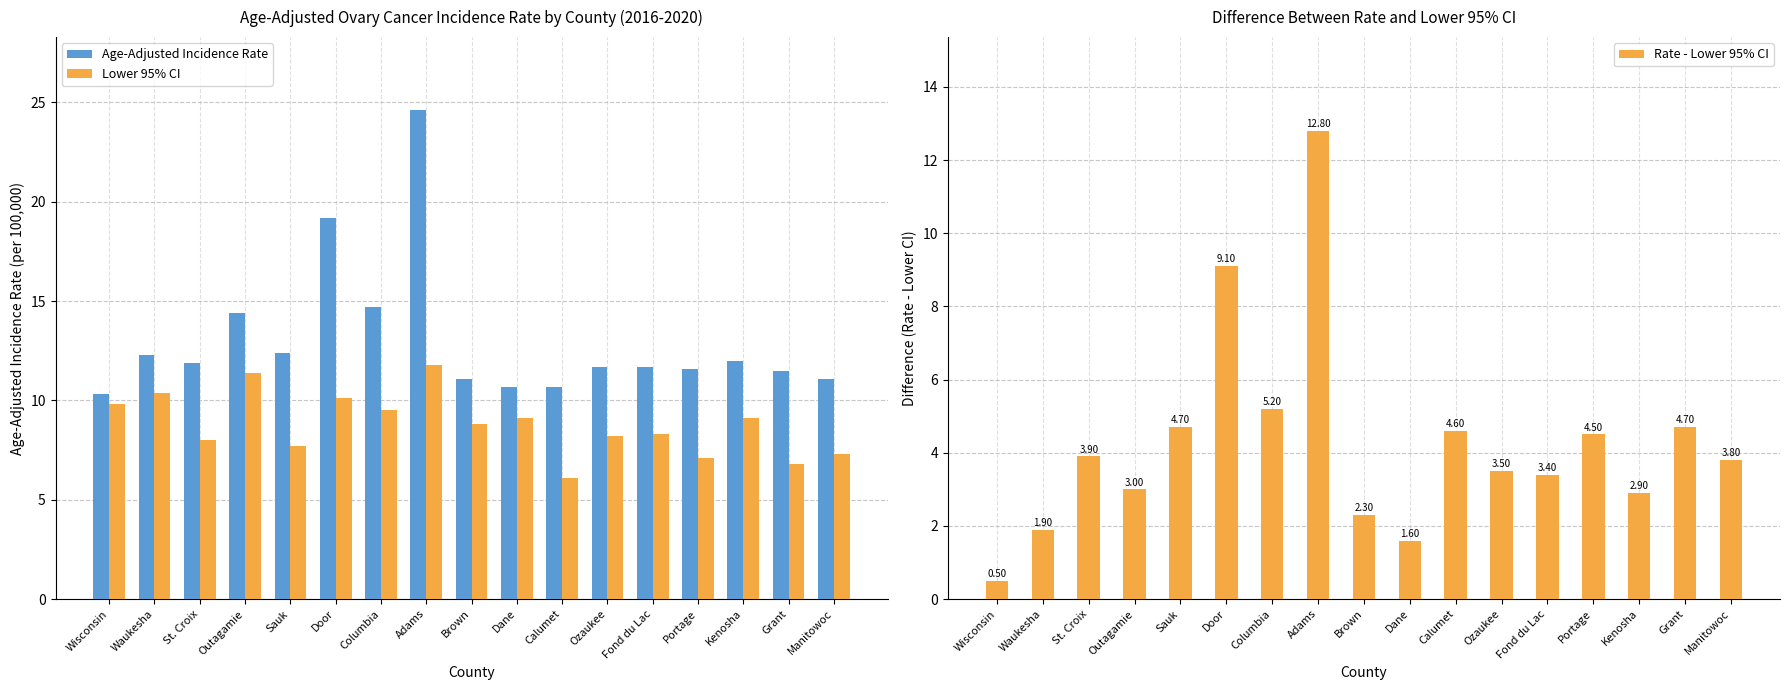

How many groups of bars are there?

17